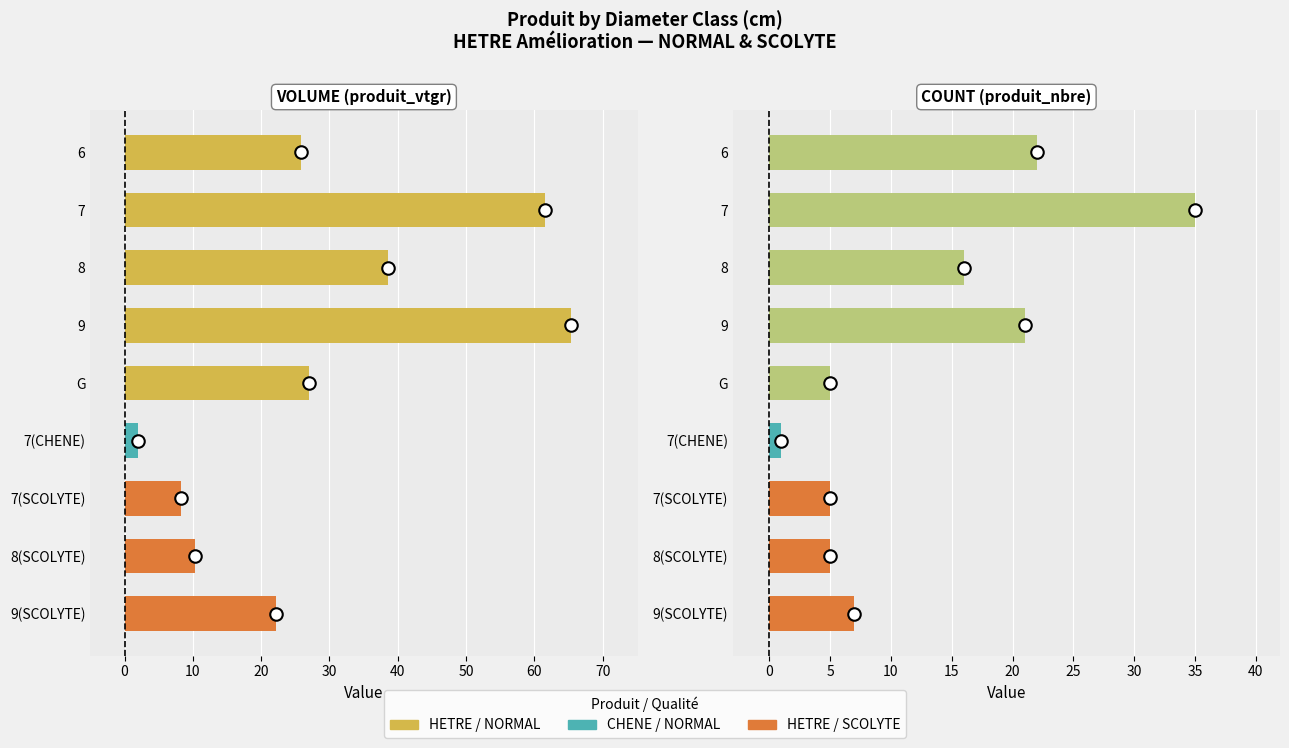

Are the bars horizontal?

Yes